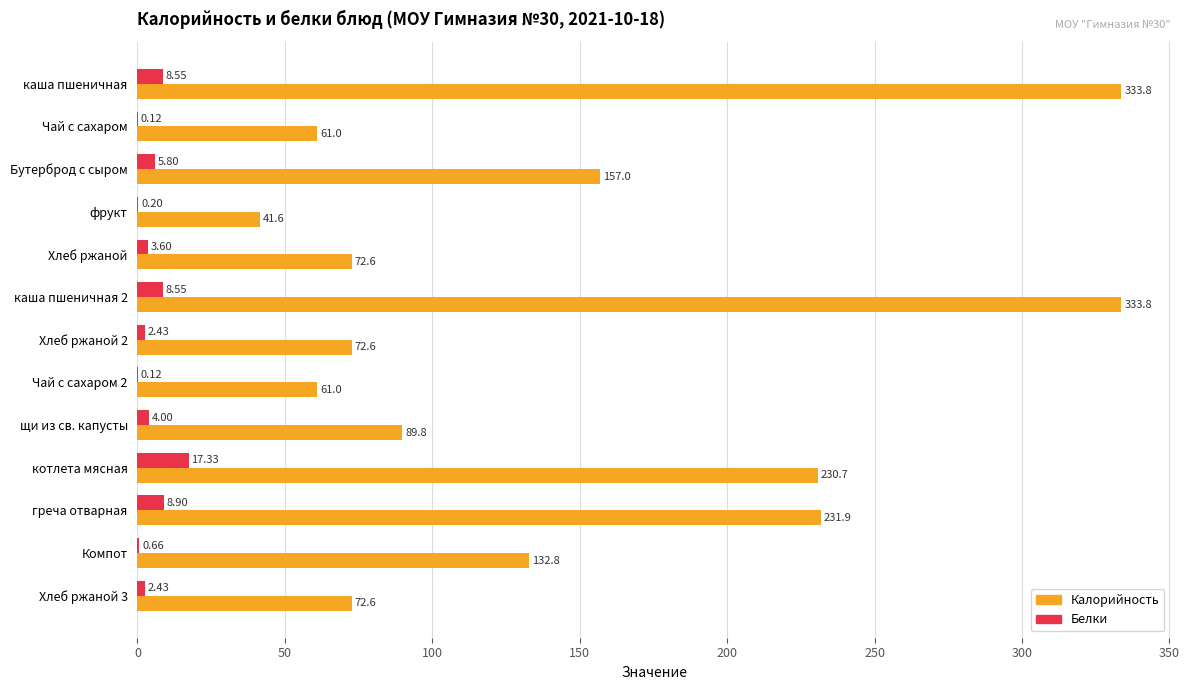

What is the sum of all Белки values?

62.7